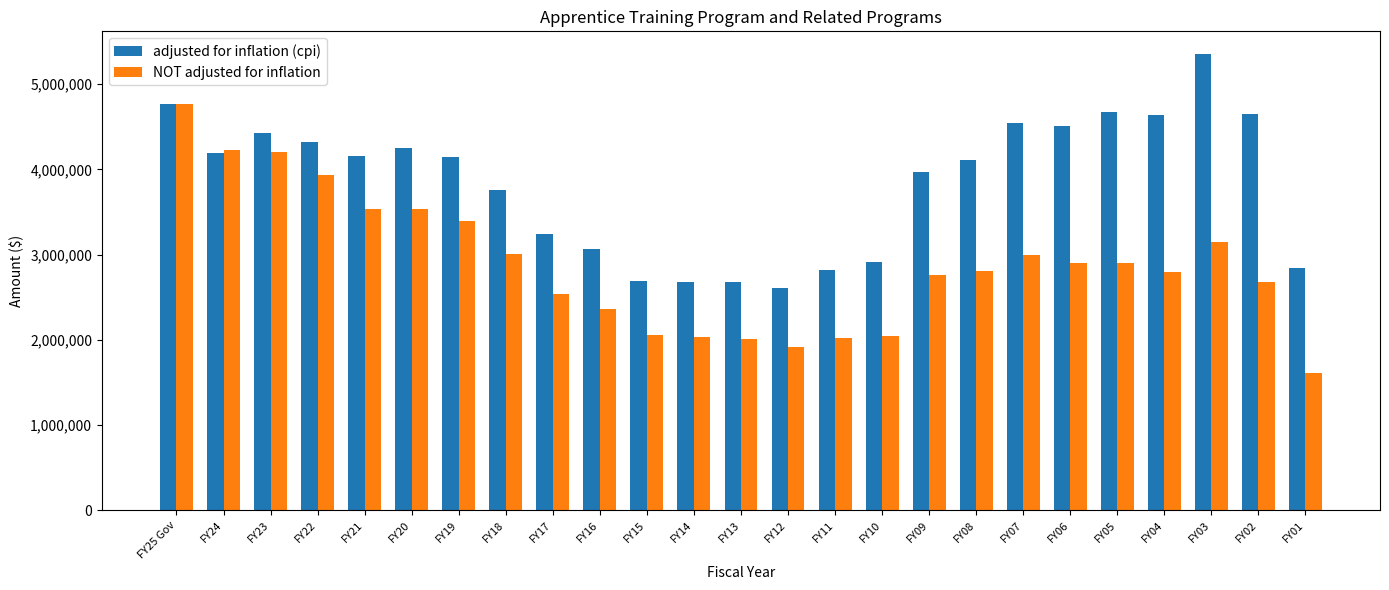

How many bars are there in total?

50